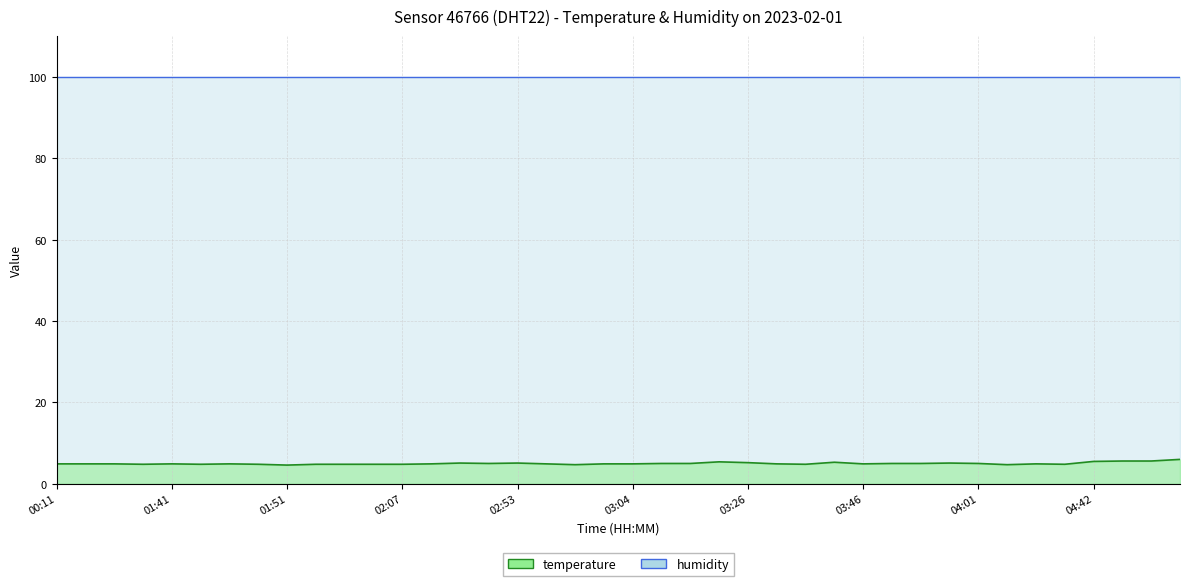

True or false: the data shows 5.0 at 03:51.

True